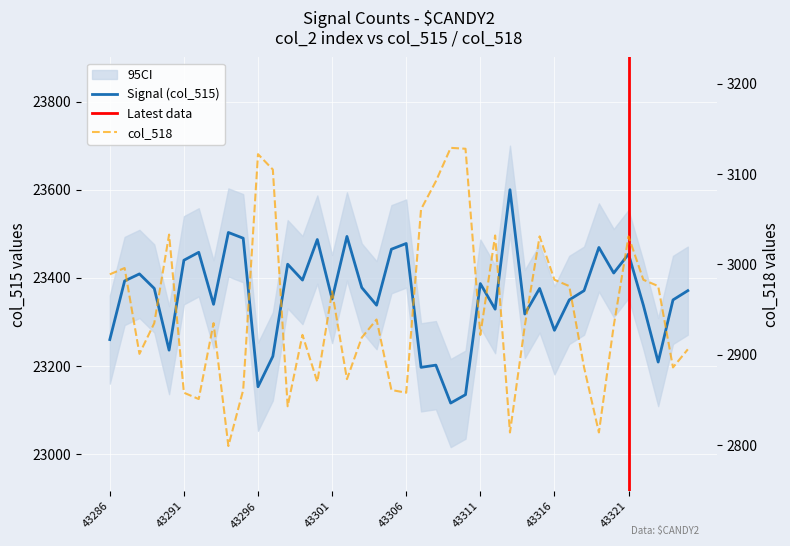

List the series in order of their peak value, lowest first.

col_518, col_515